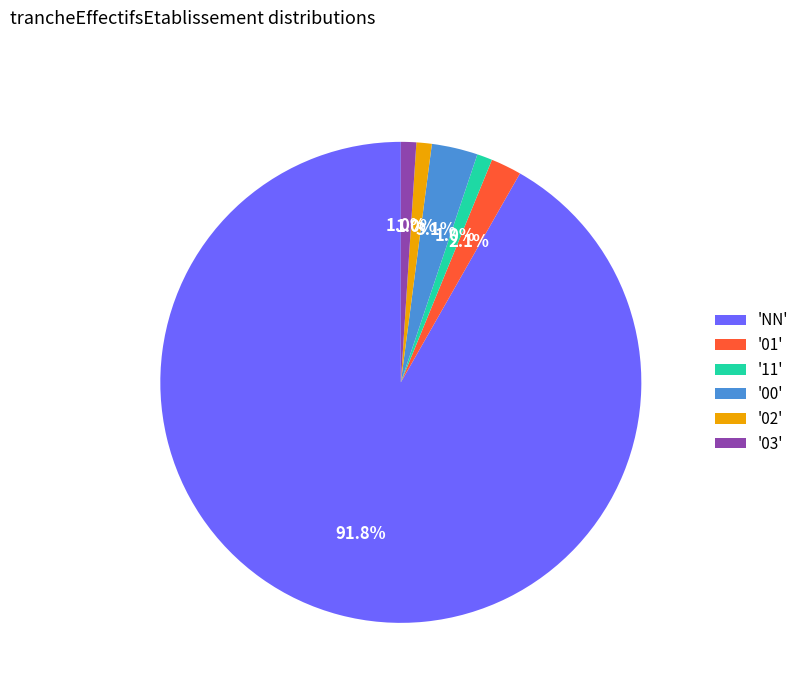

To the nearest percent, what is the difference between the largest and smallest slice percentages?

91%